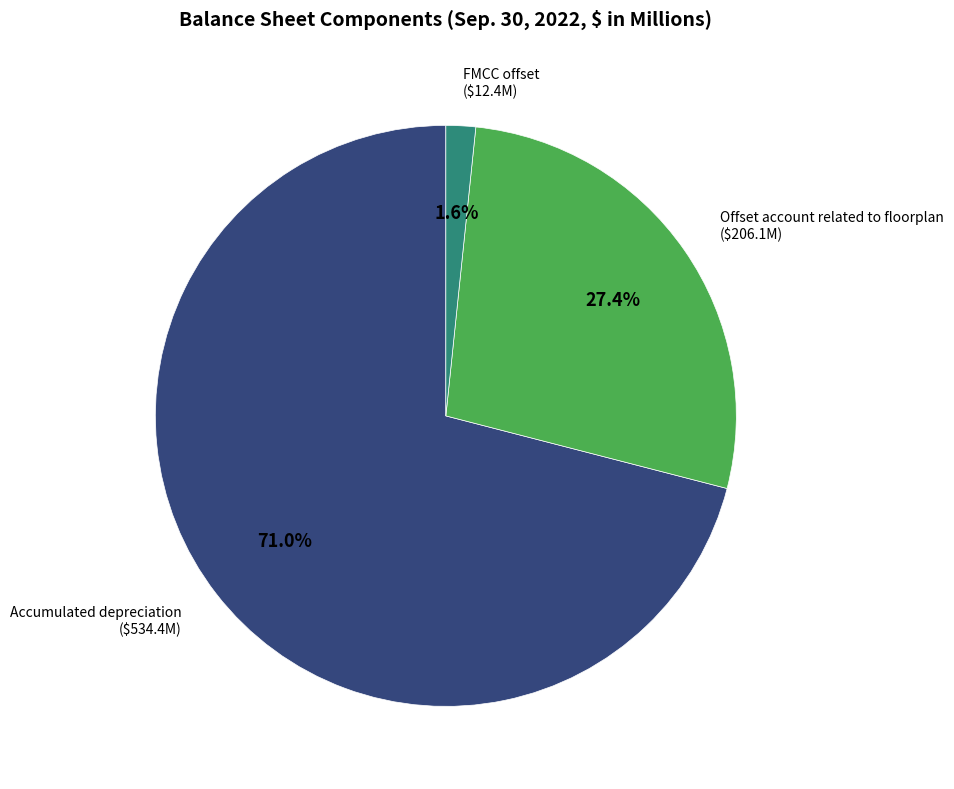

How much of the chart is everything except Accumulated depreciation?

29.0%